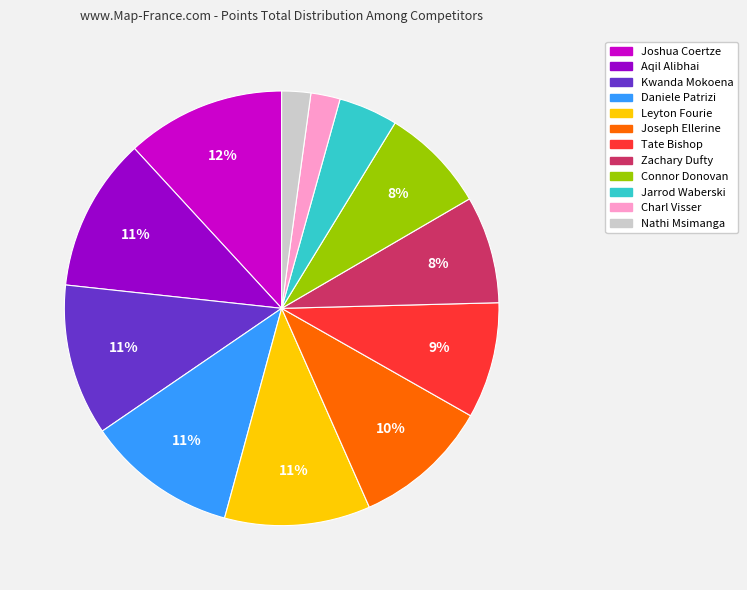

Is it true that Charl Visser is 2% of the pie?

True